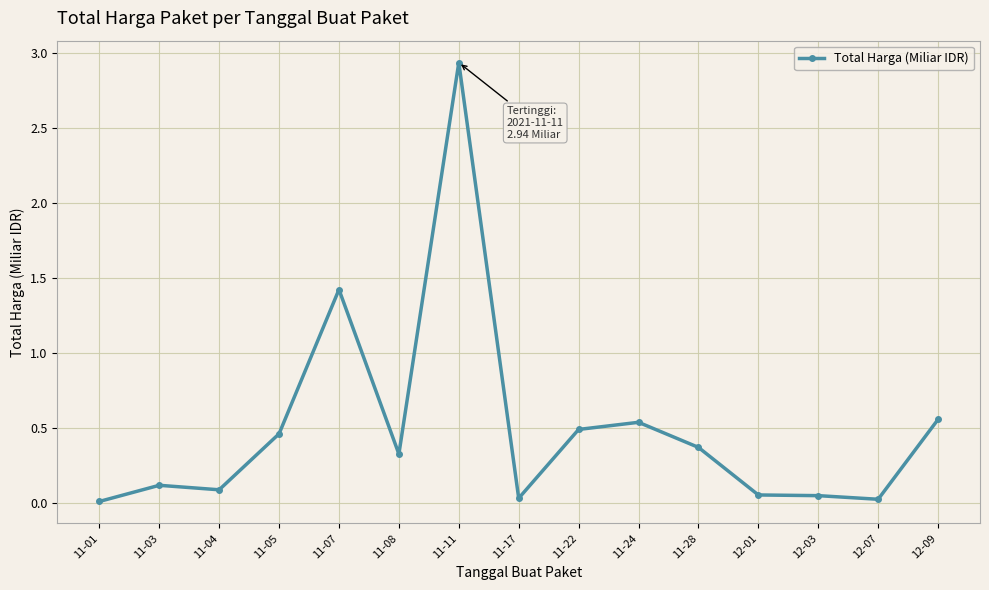

What is the label of the 4th point from the left?

11-05